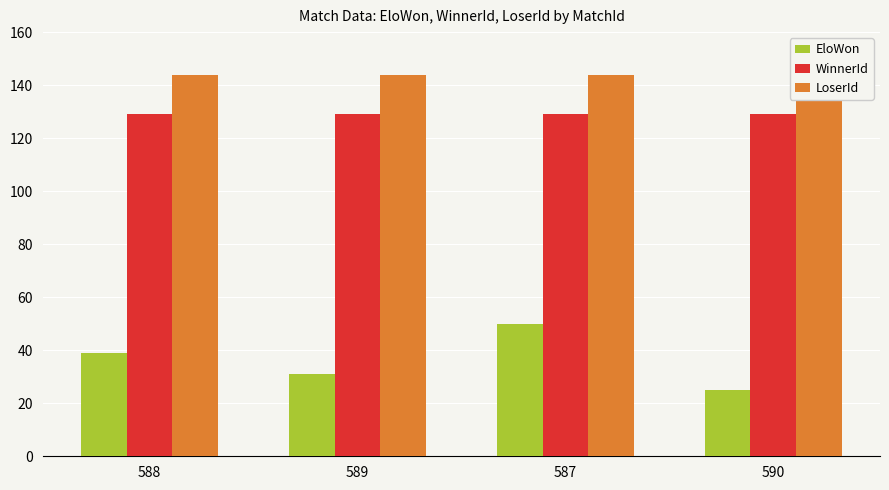

At how many categories does at least one series exceed 63?

4